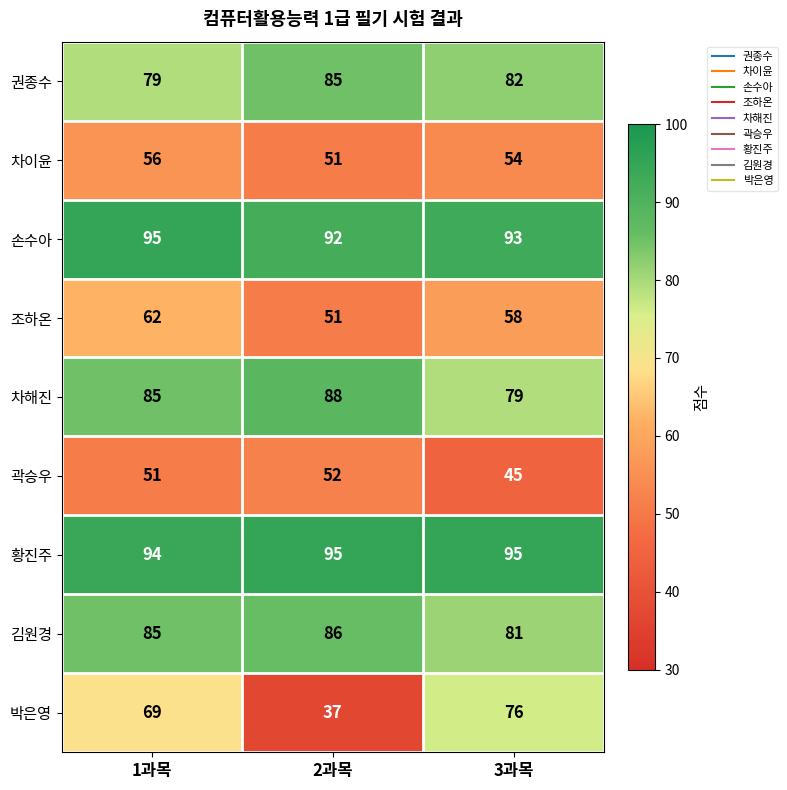

At which label does 박은영 reach its peak?

3과목